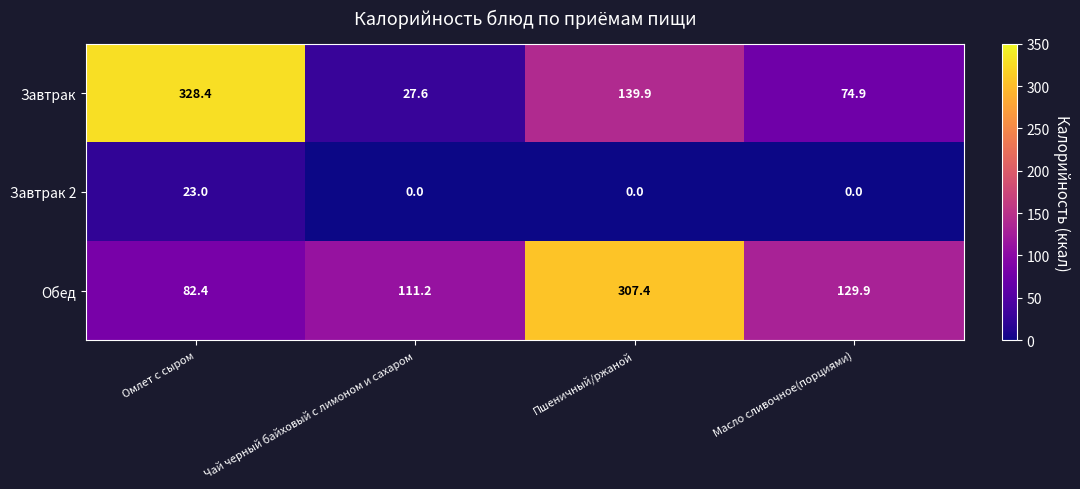

Which series changed the most between Чай черный байховый с лимоном и сахаром and Пшеничный/ржаной?

Обед